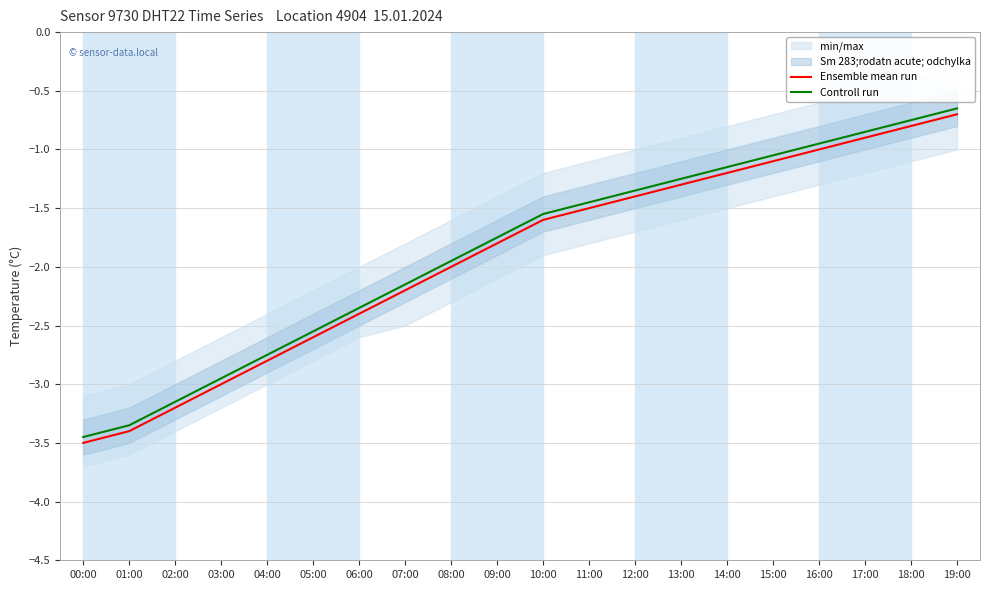

The Ensemble mean run series shows -4.3 at 02:00. True or false?

False